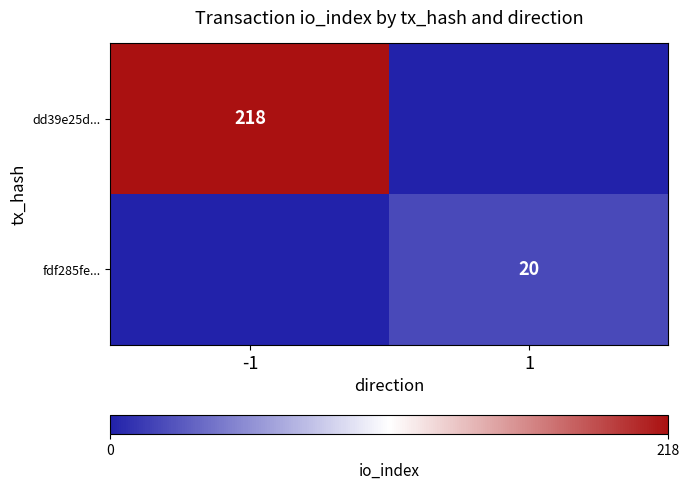

The dd39e25d... series shows 80 at -1. True or false?

False